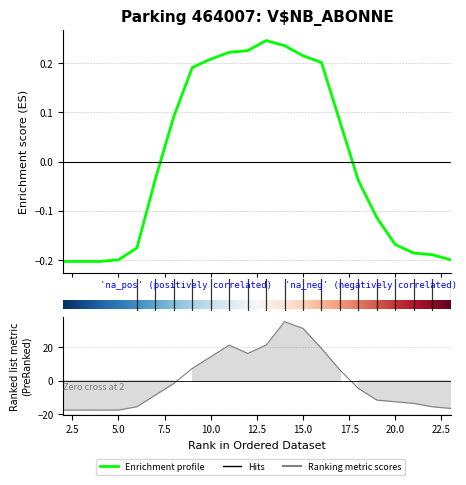

Which category has the lowest value in the NB_HORAIRE series?

2